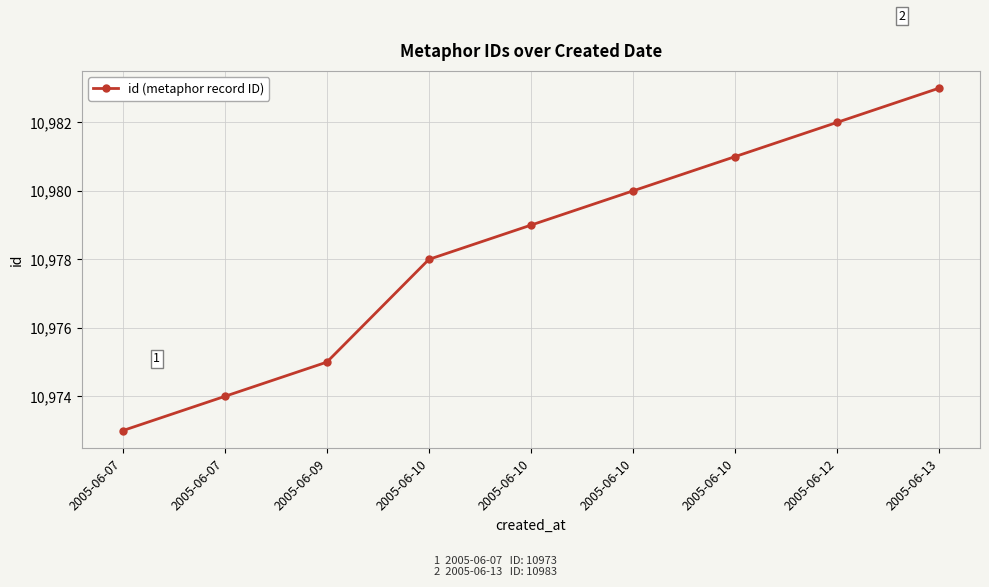

What is the value of the 5th point from the left?

10978